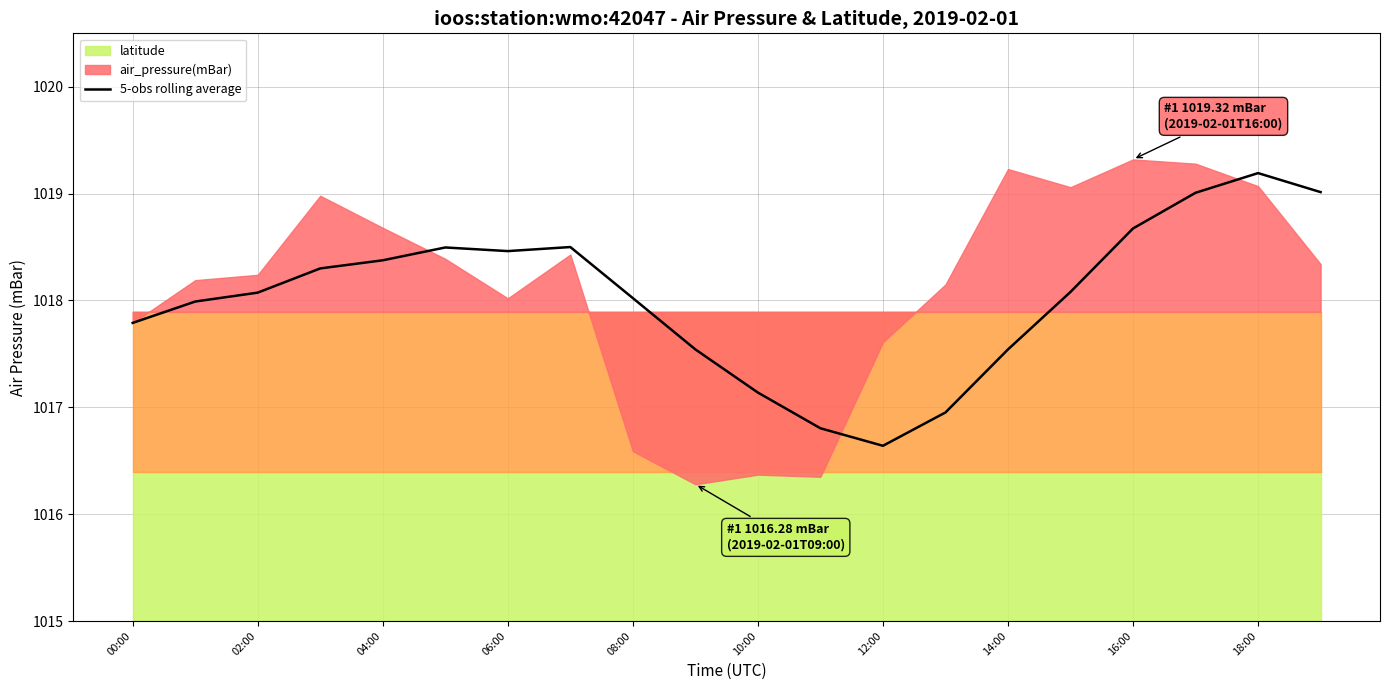

Is it true that the value at 11 is 701.2?

False